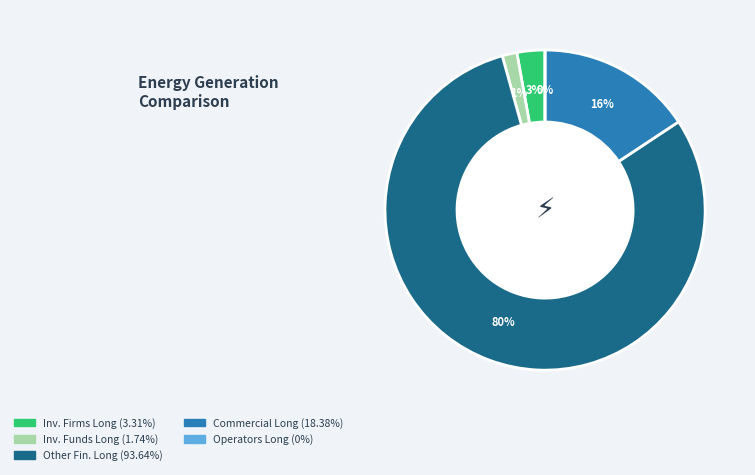

What is the smallest slice in the pie chart?

Operators Long